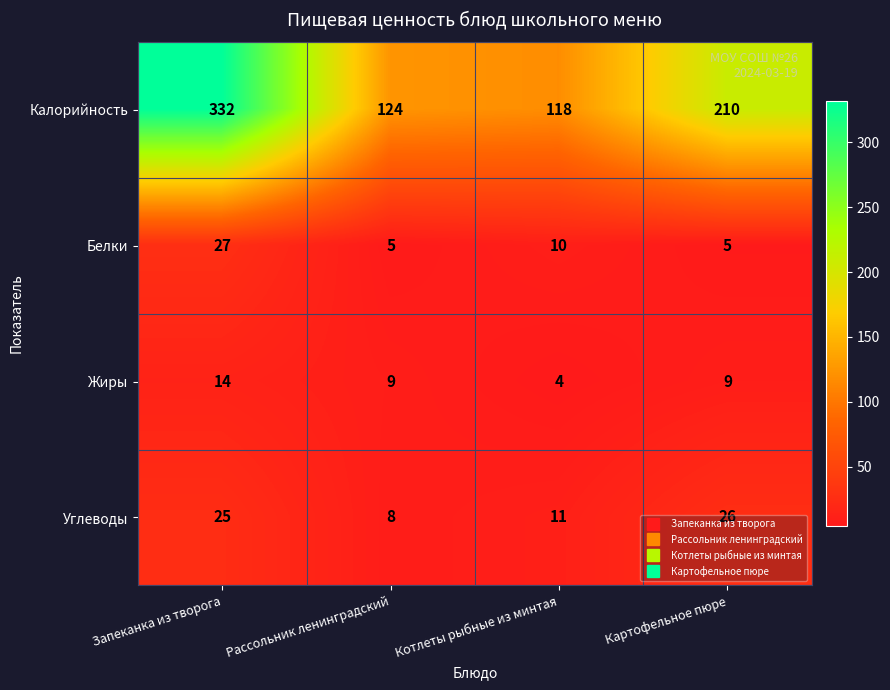

At which category is the sum across all series the highest?

Запеканка из творога